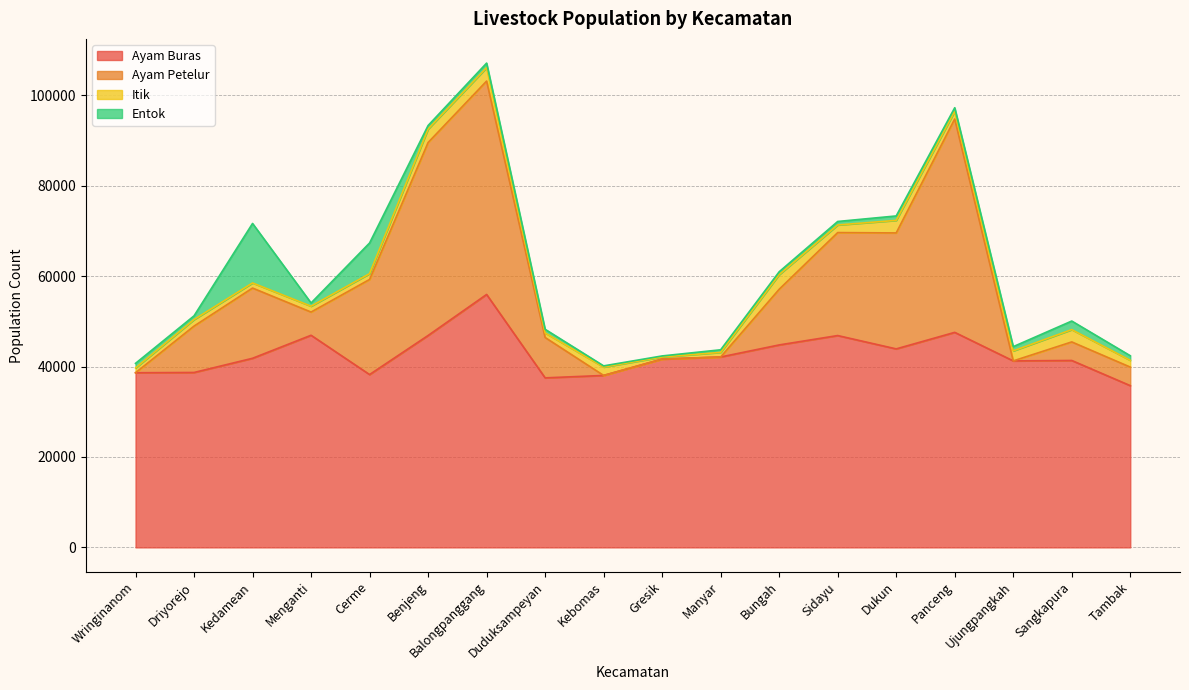

What is the minimum value for Ayam Buras?

35782